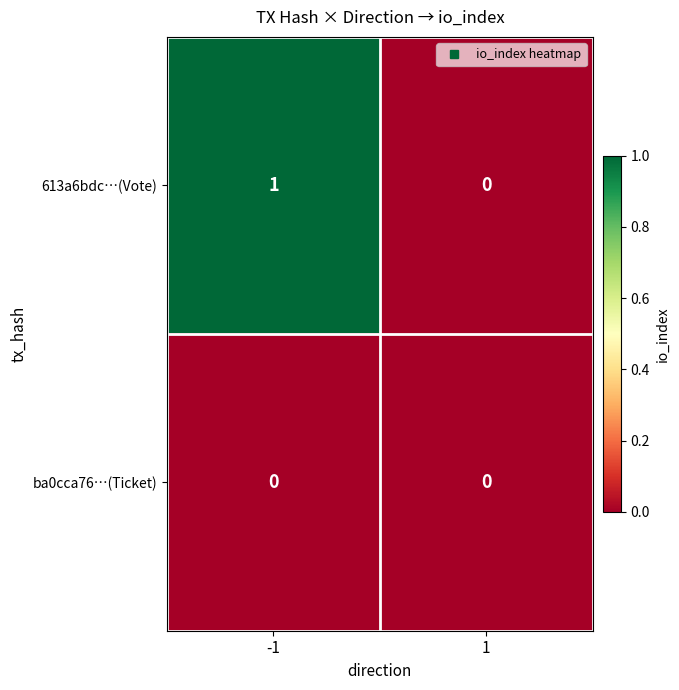

Which series changed the most between -1 and 1?

613a6bdc…(Vote)